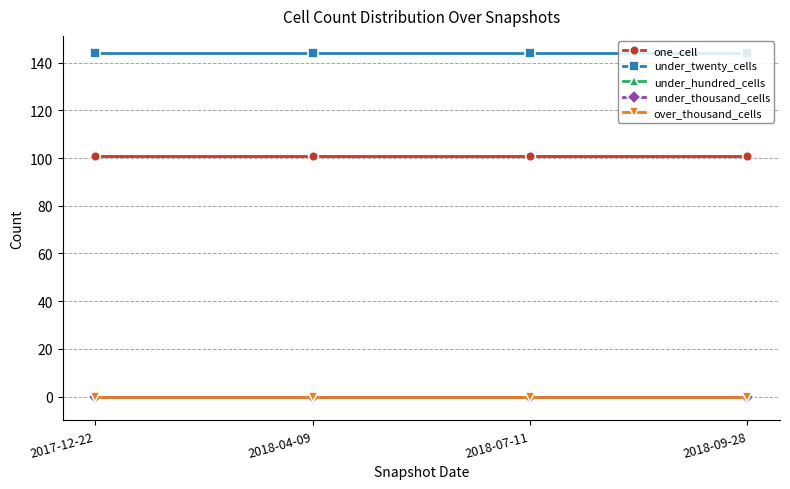

What position from the right is 2017-12-22?

4